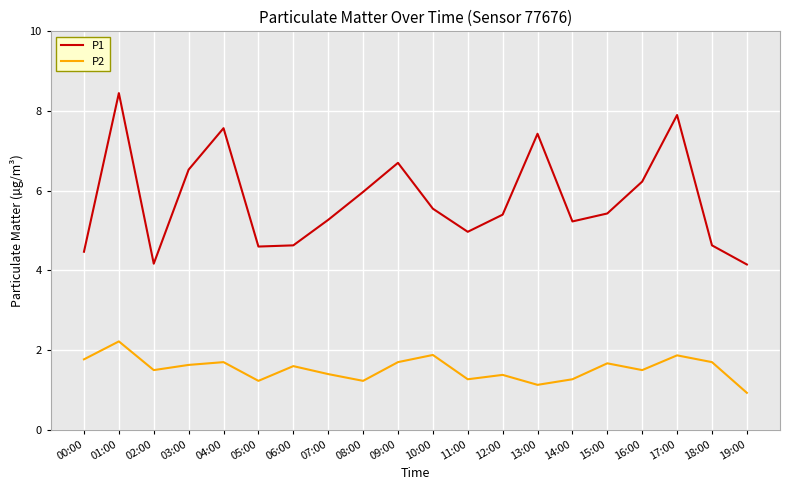

At which label is P1 closest to 6?

08:00